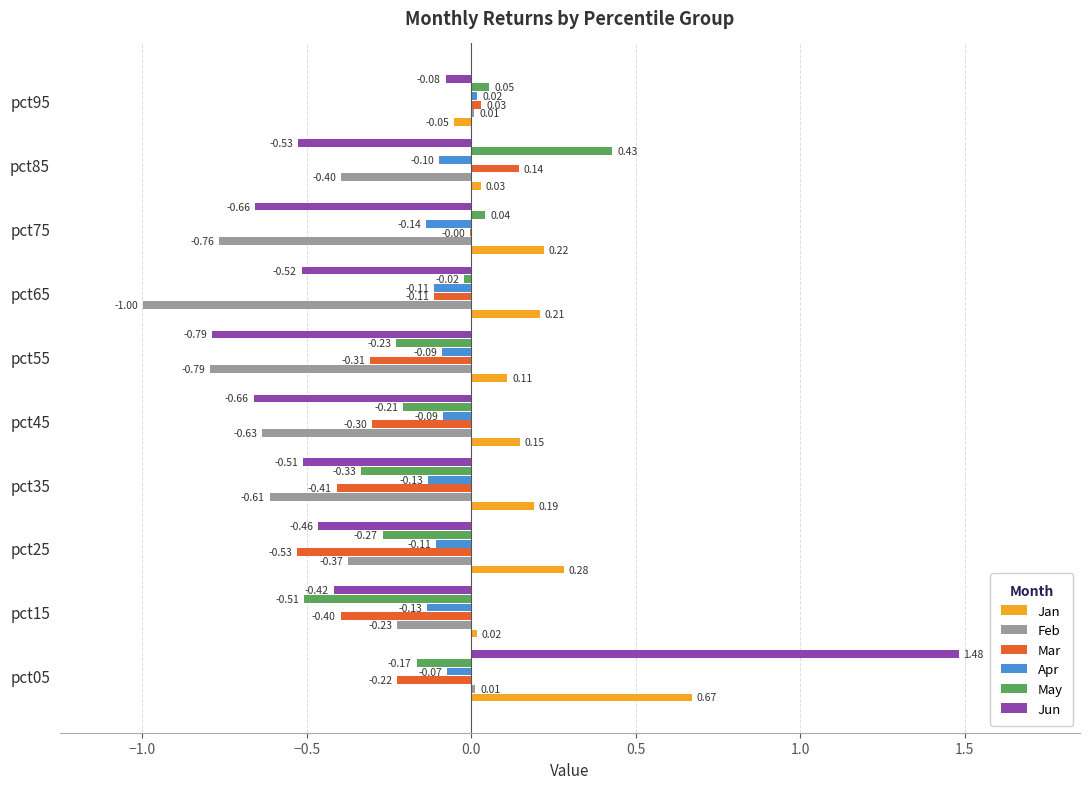

Which category has the highest value in the May series?

pct85